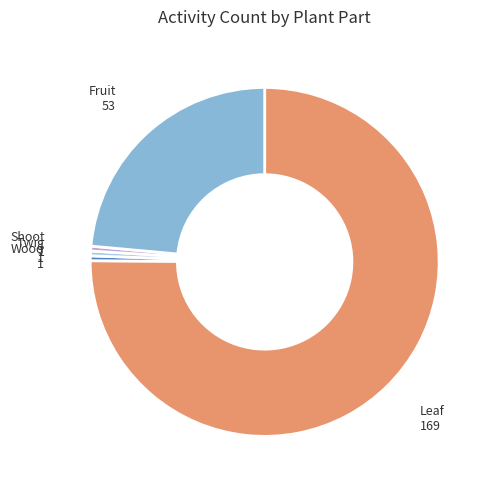

Is there any slice that represents more than half of the pie?

Yes